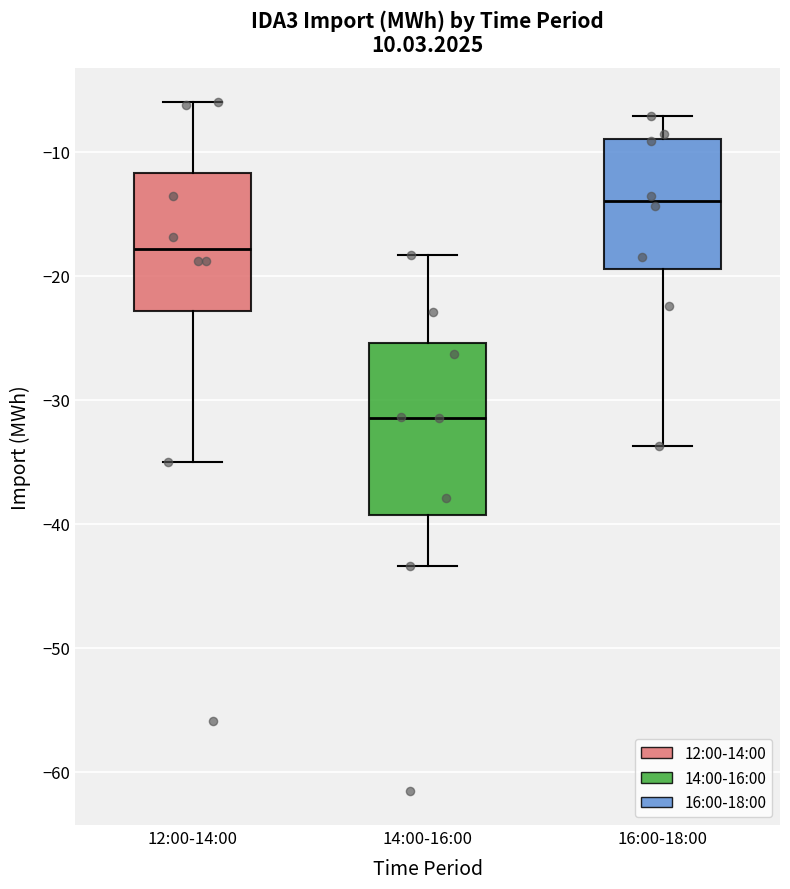

Which box's median line is the highest?

16:00-18:00